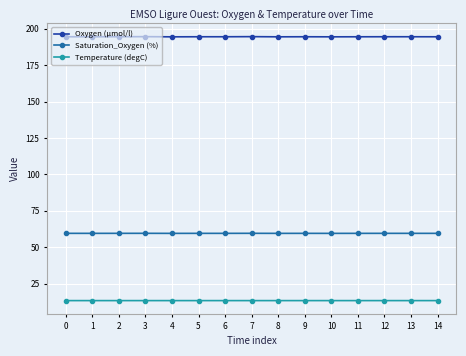

What is the value of the Temperature (degC) point at the 9th from the left?

13.3